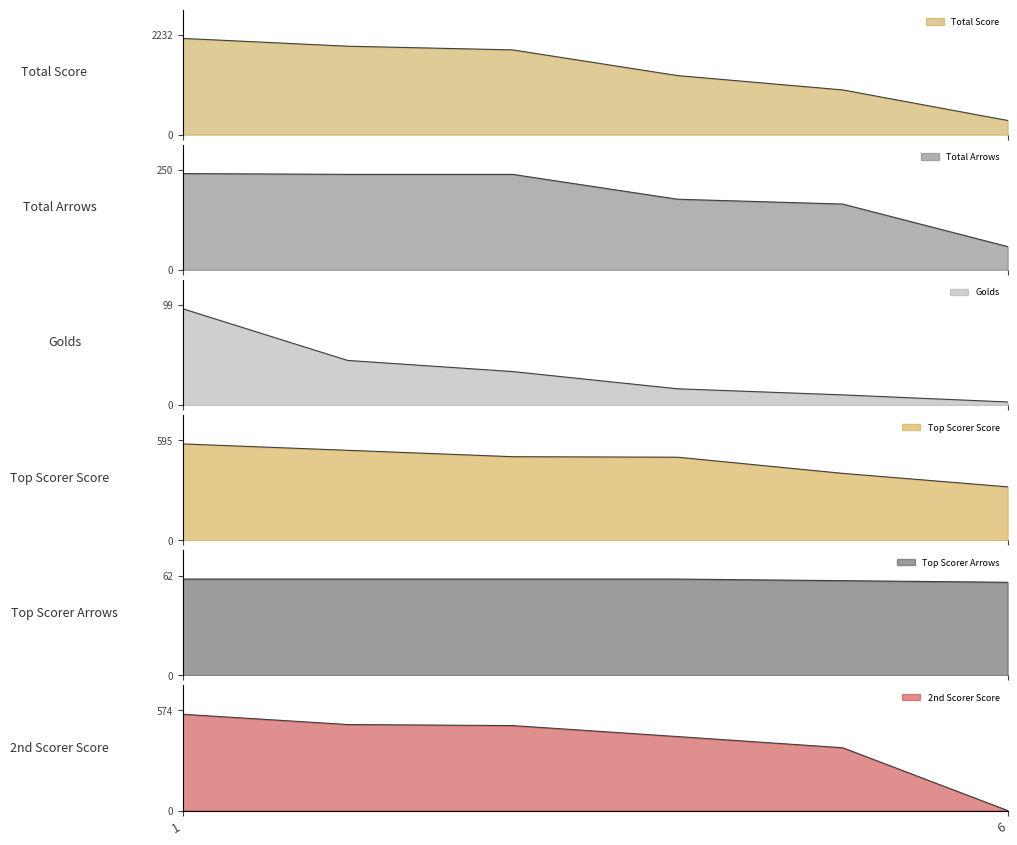

Does the chart display data point markers on the line(s)?

No